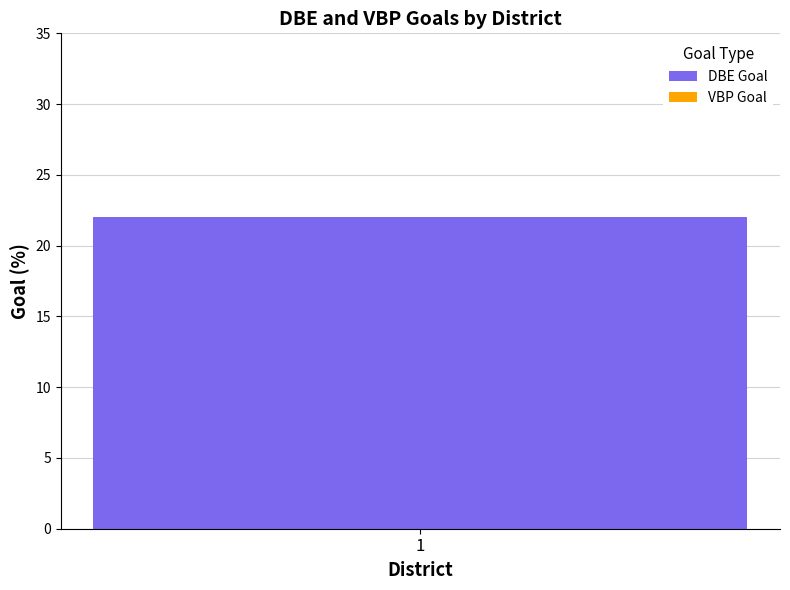

The value of VBP Goal at 10 is 3. True or false?

False